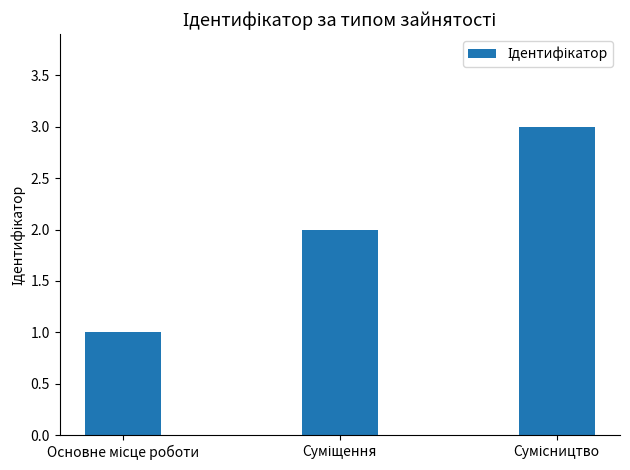

What is the sum of all values?

6